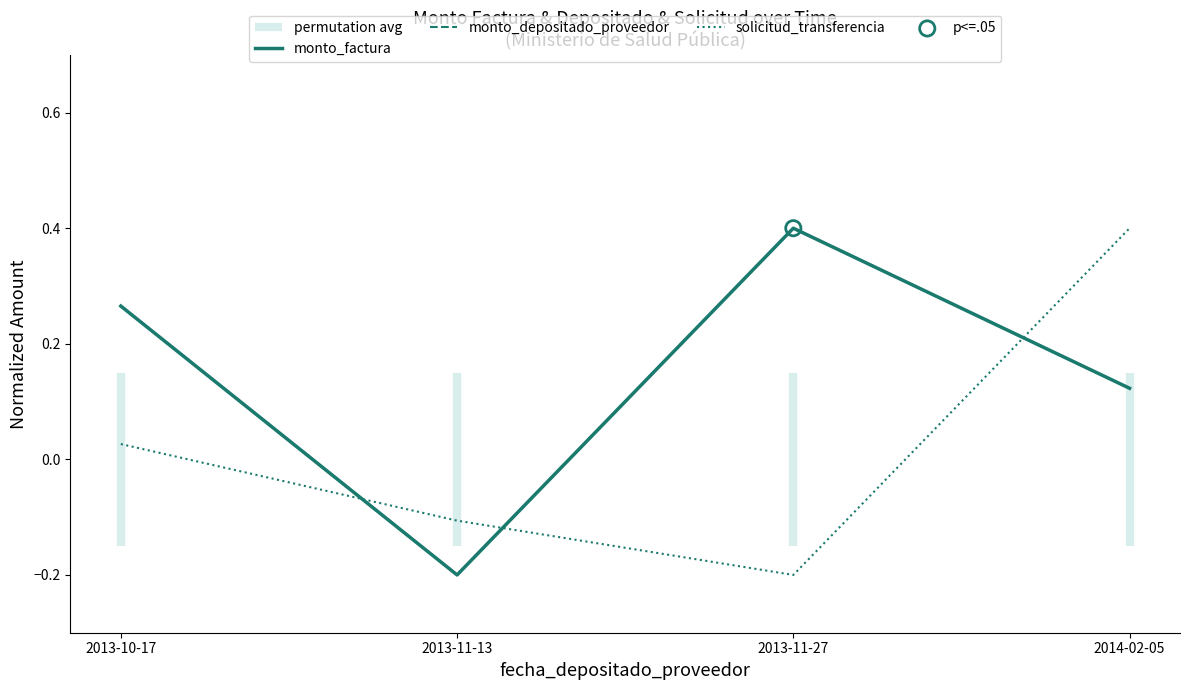

Which series reaches the maximum Y coordinate?

monto_factura